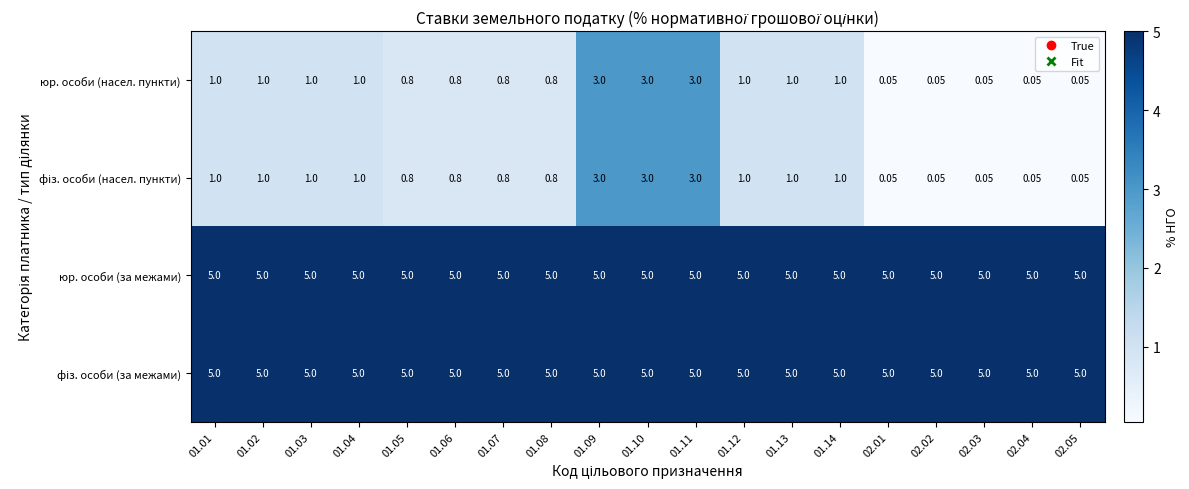

Is the value of юр. особи (насел. пункти) at 01.05 greater than the value of юр. особи (за межами) at 01.02?

No